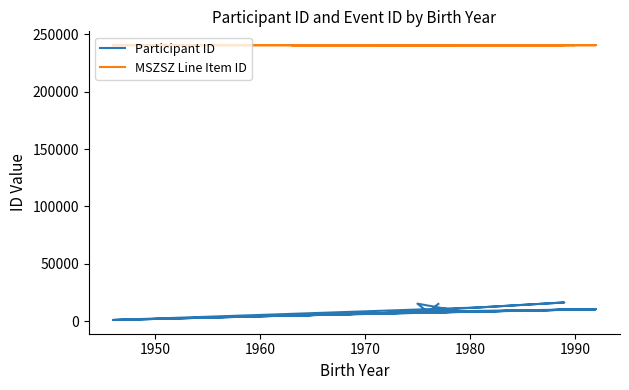

Which series has the largest range (max minus min)?

Participant ID